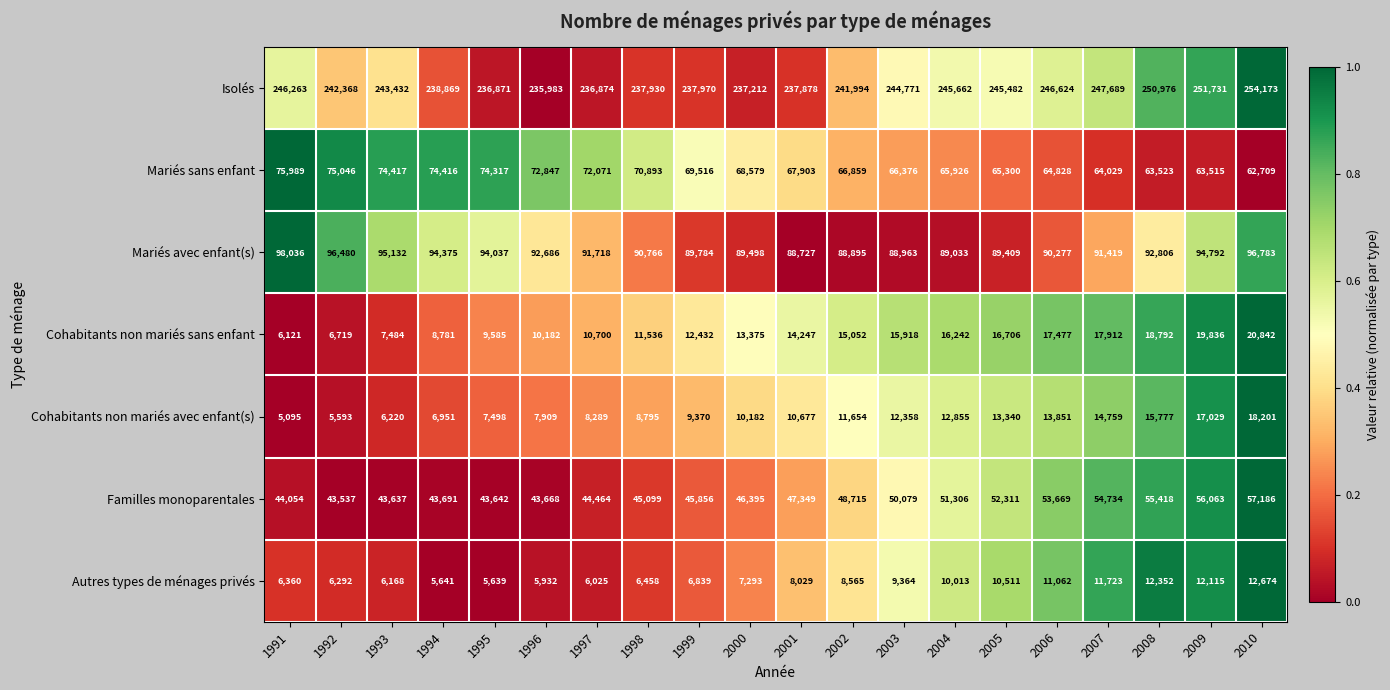

Which series has the widest spread of values?

Isolés